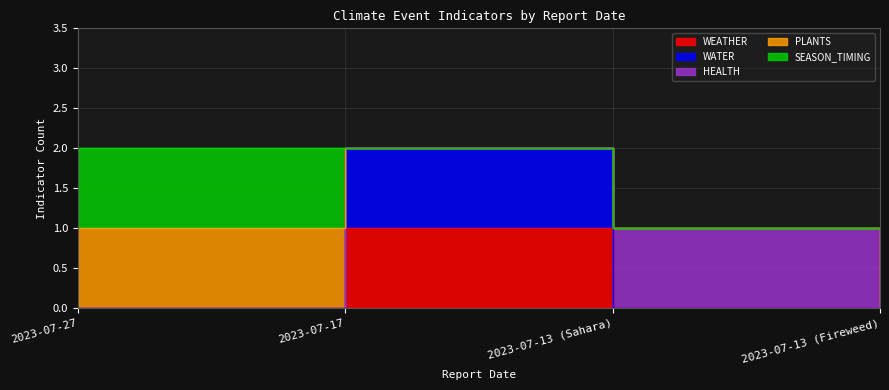

Is the value of WATER at 2023-07-13 (Fireweed) greater than the value of WEATHER at 2023-07-27?

No